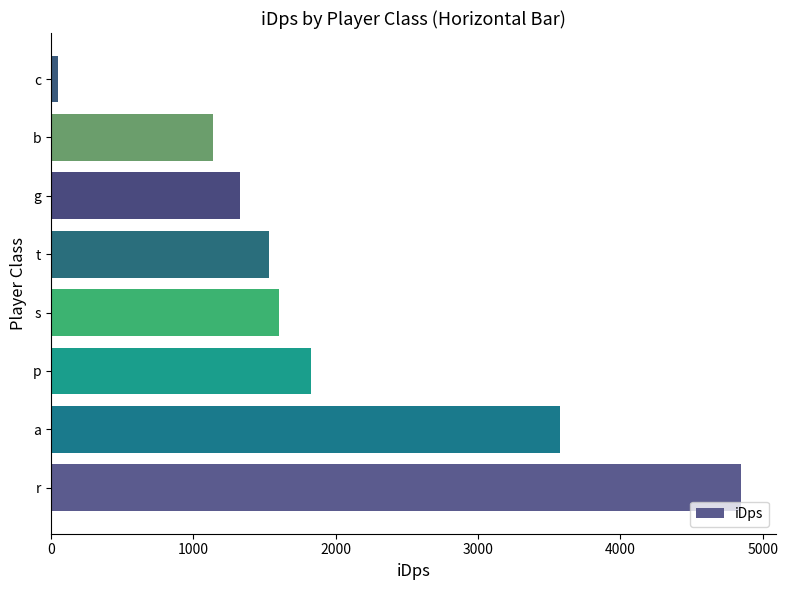

What is the average value?

1988.4